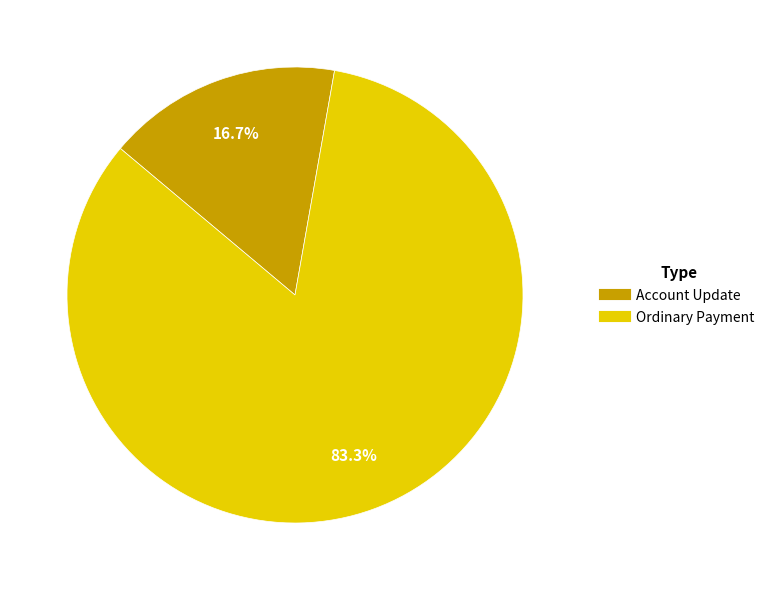

Does any single category account for the majority?

Yes